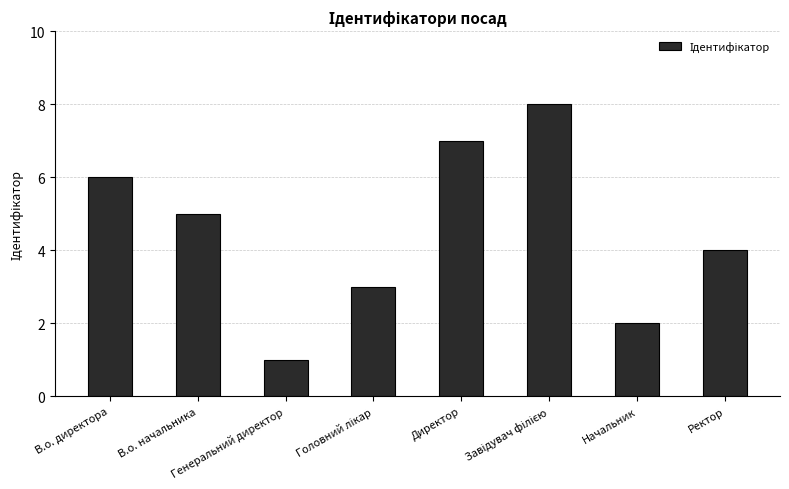

Count the values in the range 3 to 7.

5